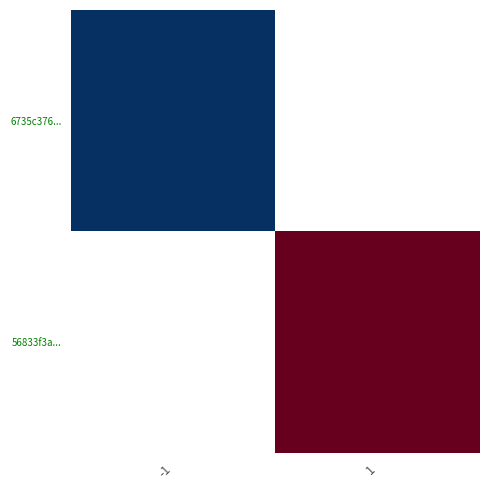

At which label is 6735c376... closest to 0?

-1